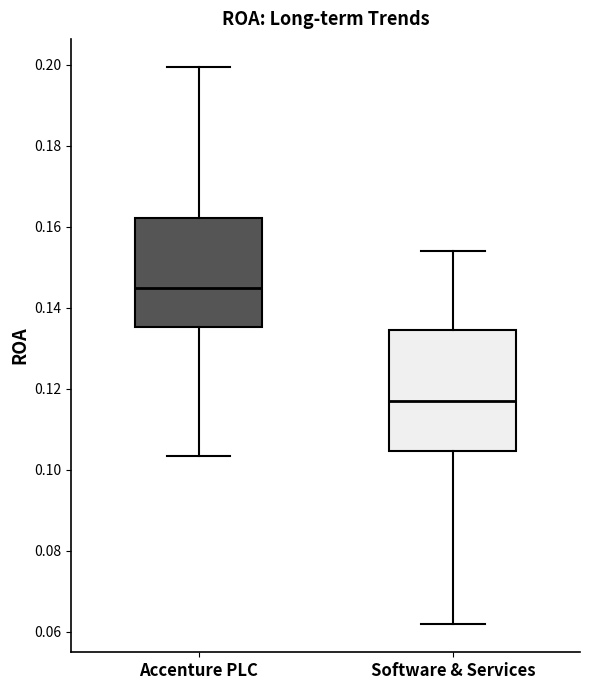

Which box has the lowest median line?

Software & Services